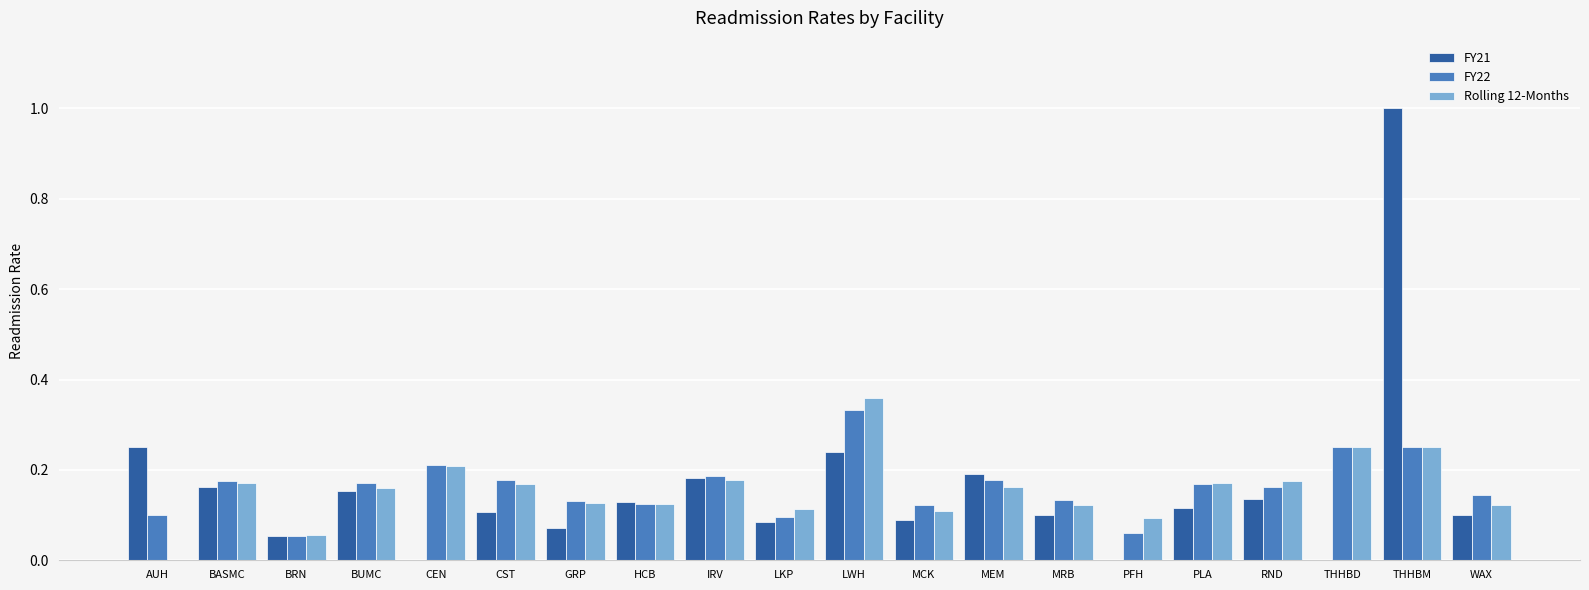

Between BASMC and BRN, which series saw the biggest shift?

FY22